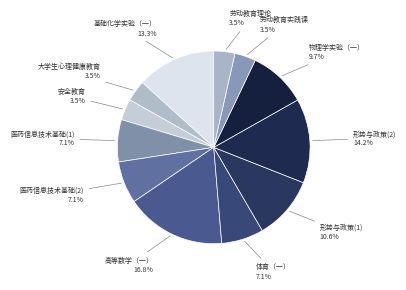

Does any single category account for the majority?

No